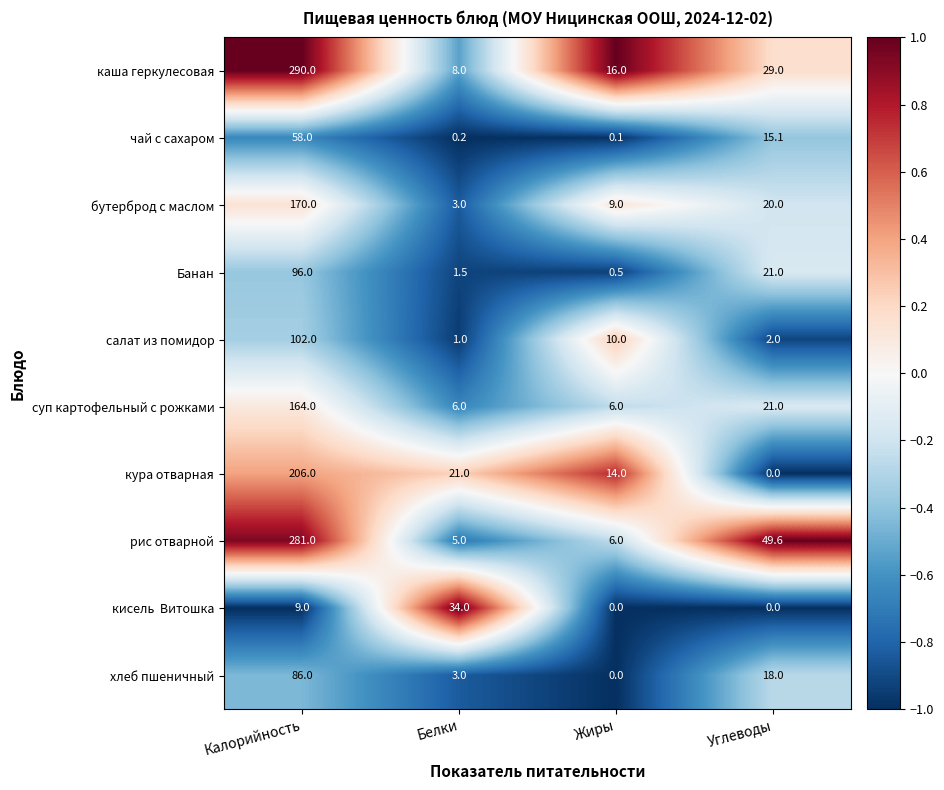

What is the total value across all series at Жиры?

61.6